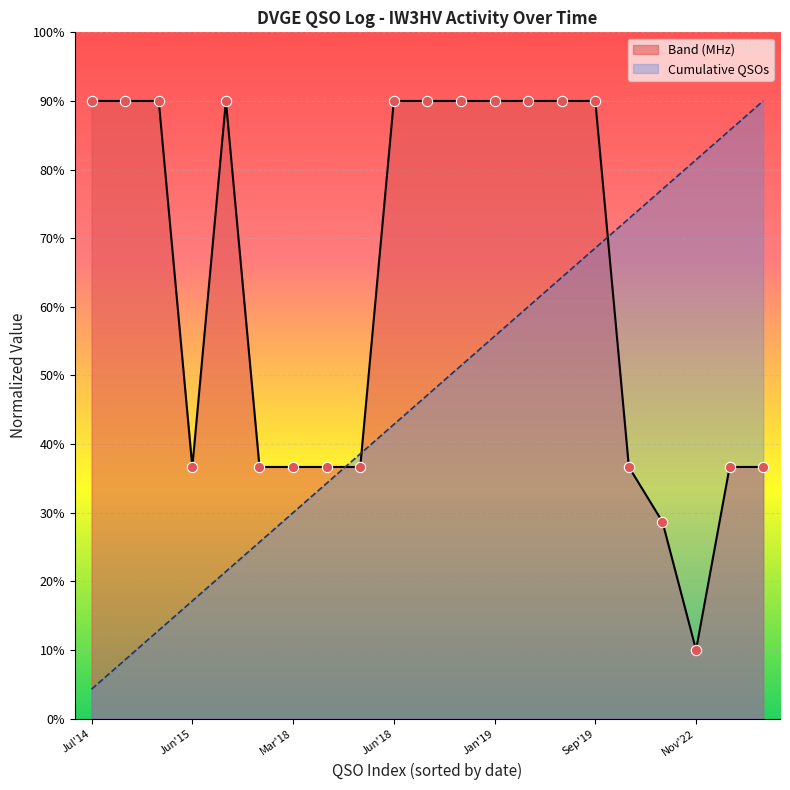

What are all the series names shown in the legend?

Band (MHz), Cumulative QSOs